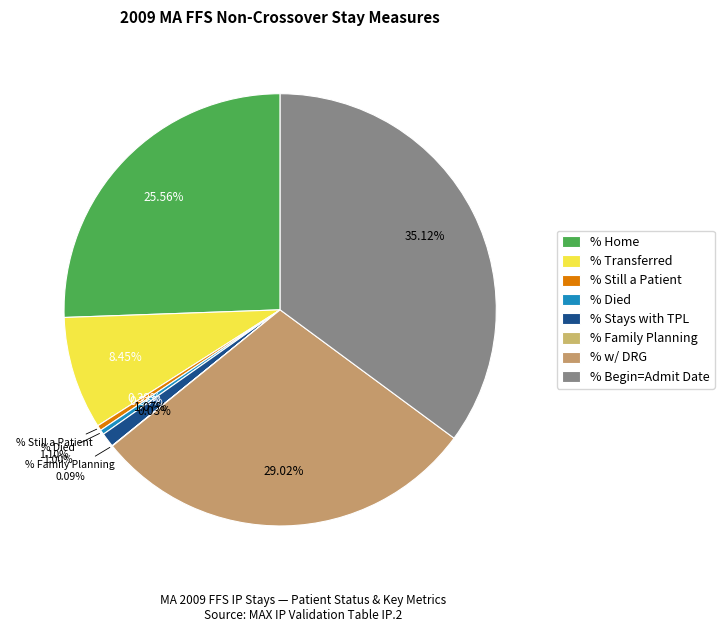

What portion of the pie excludes Patient Status - % Died?

99.6%